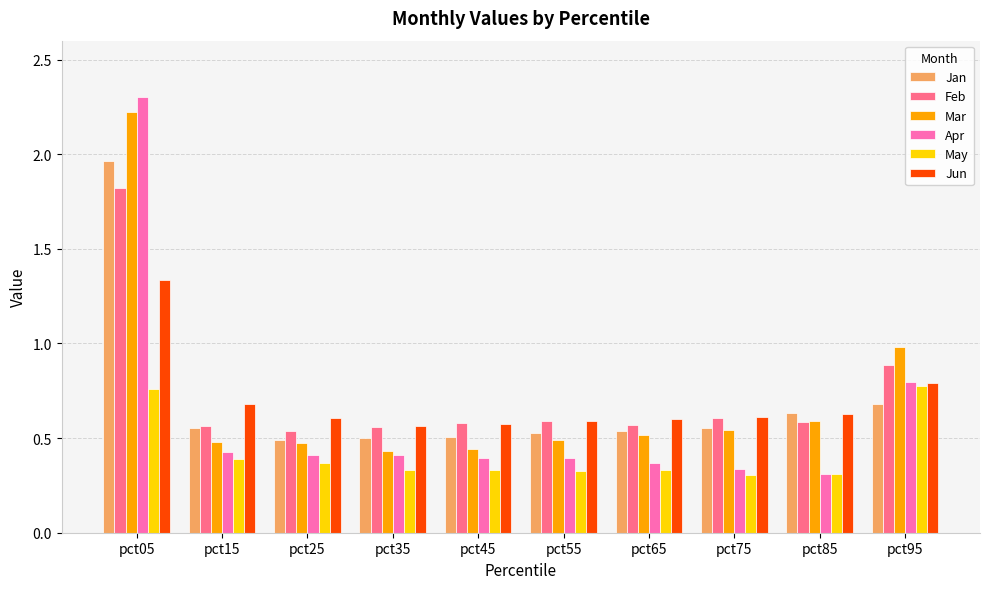

The value of Apr at pct05 is 2.3. True or false?

True